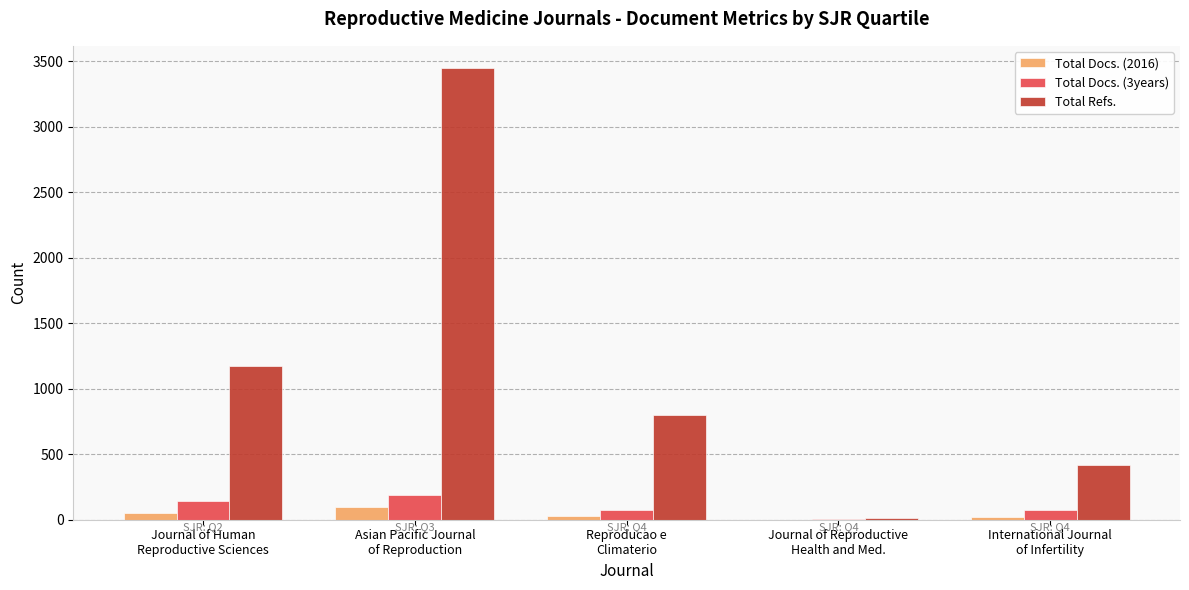

At which label does Total Docs. (3years) first exceed 74?

Journal of Human
Reproductive Sciences